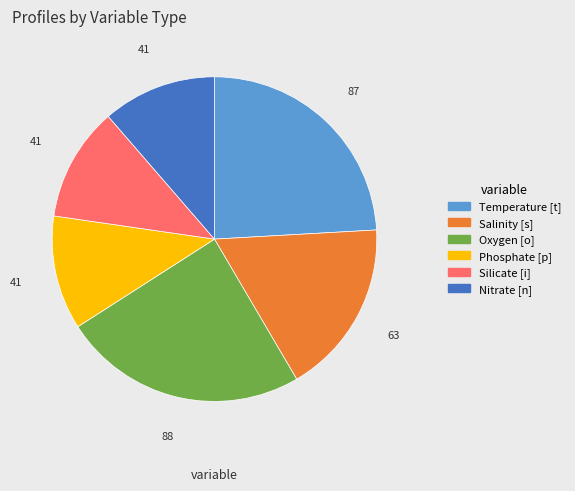

Which has a higher value, Salinity [s] or Nitrate [n]?

Salinity [s]